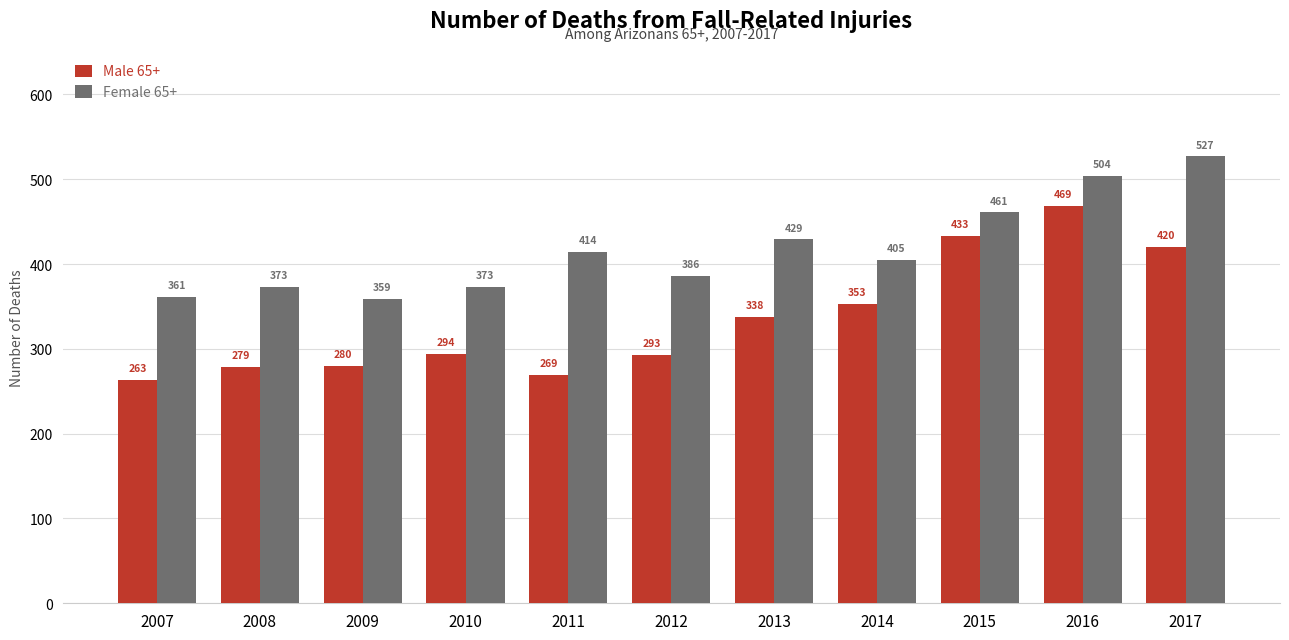

What is the value of the Male 65+ bar at the 5th from the left?

269